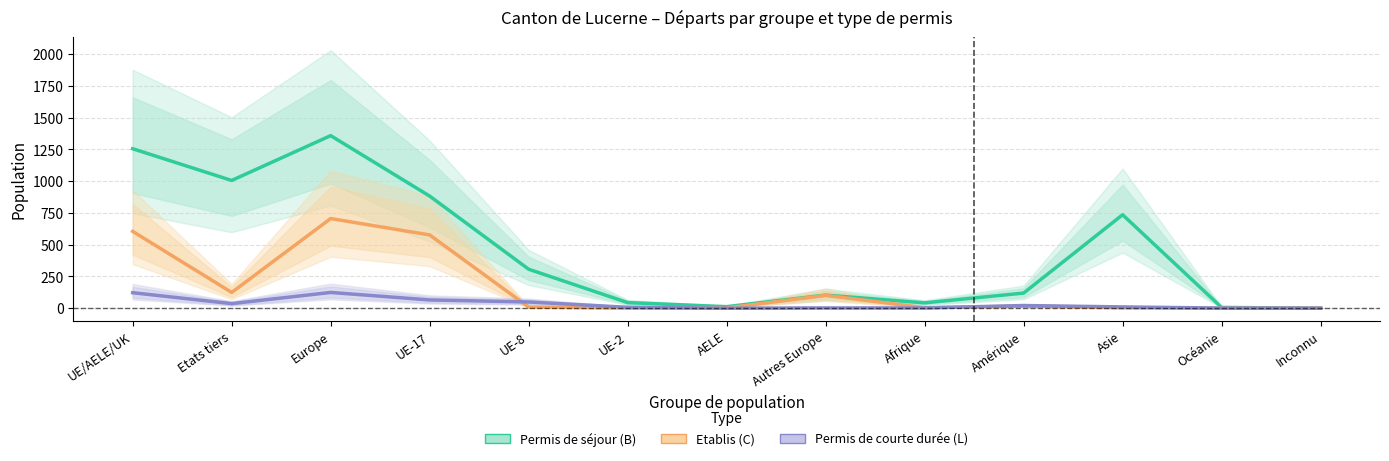

Where does the Permis de séjour (B) series first go above 119?

UE/AELE/UK